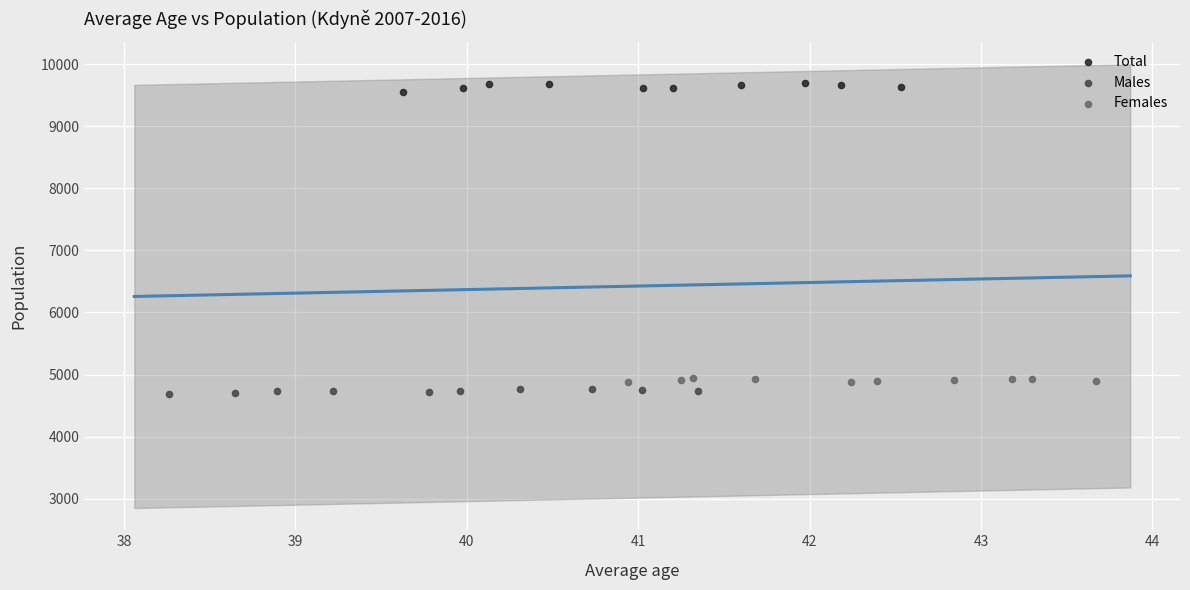

What are all the series names shown in the legend?

Total, Males, Females